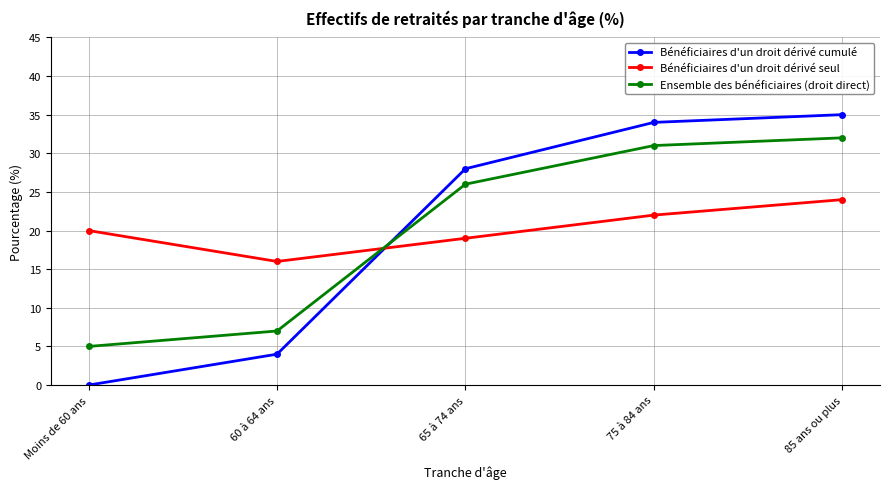

What is the difference between the maximum and minimum values in the Bénéficiaires d'un droit dérivé cumulé series?

35